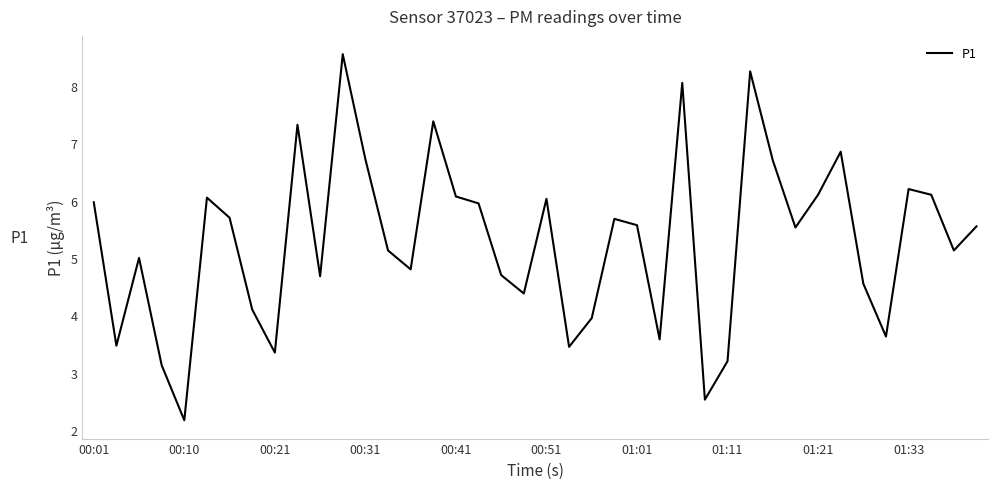

What is the maximum value shown in the chart?

8.6